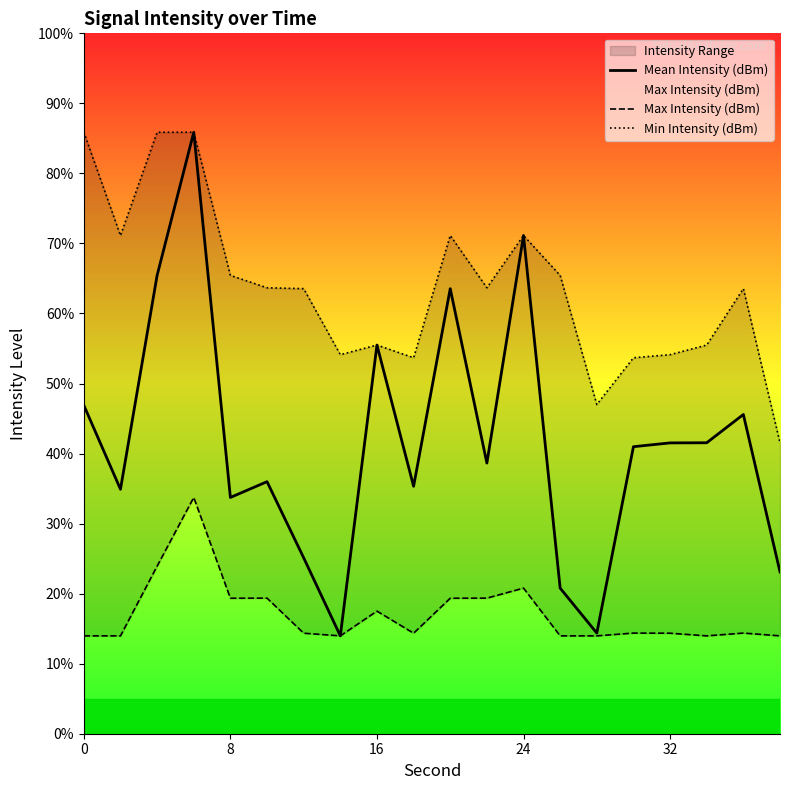

Does the chart have visible grid lines?

No